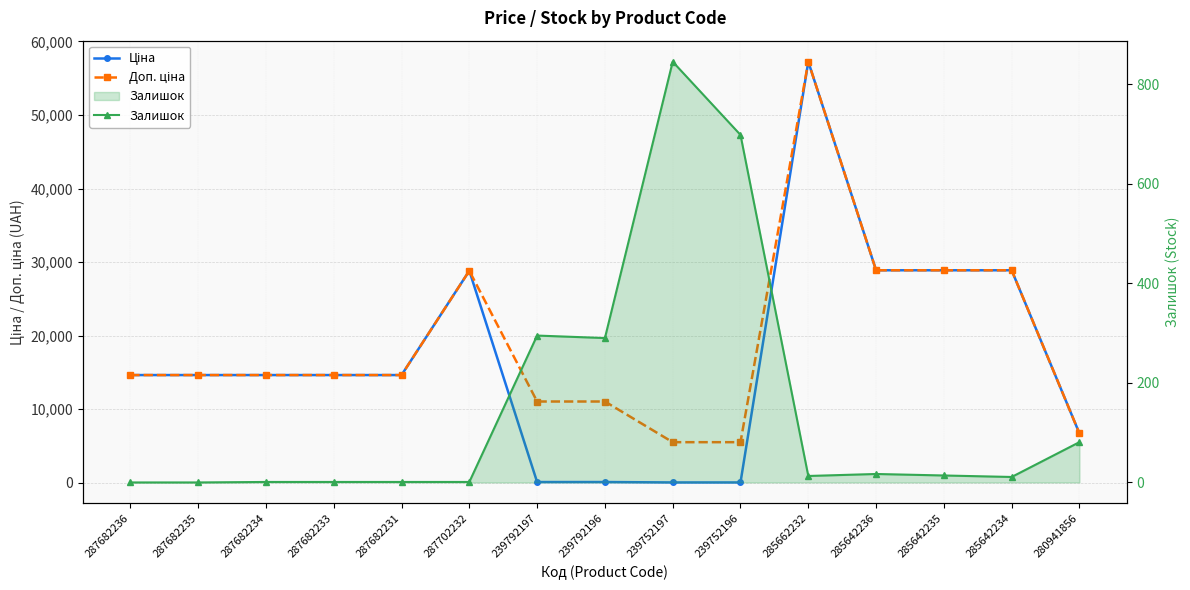

Which label corresponds to the smallest value in the chart?

287682236